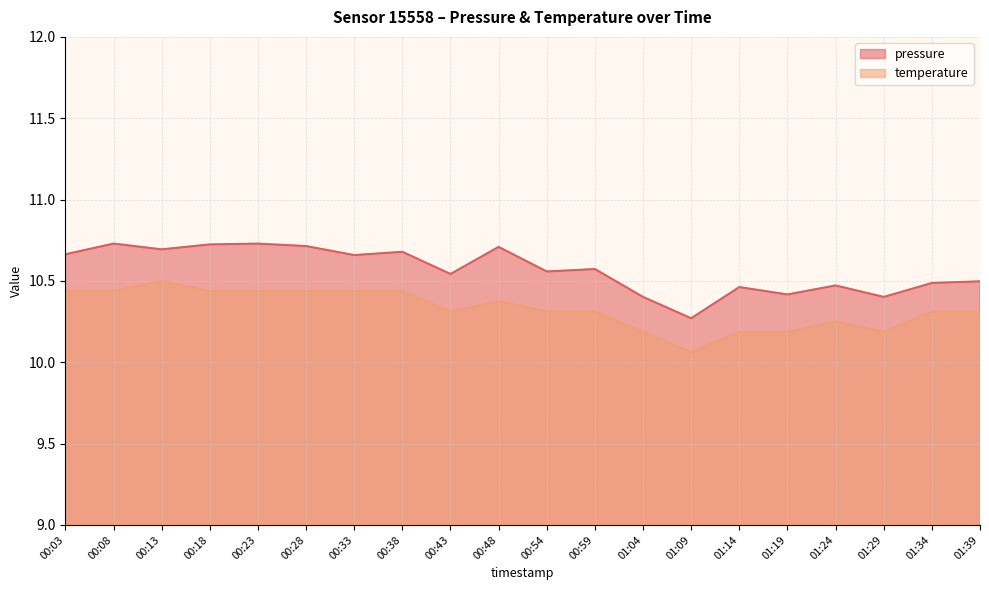

Count the number of categories in the chart.

20